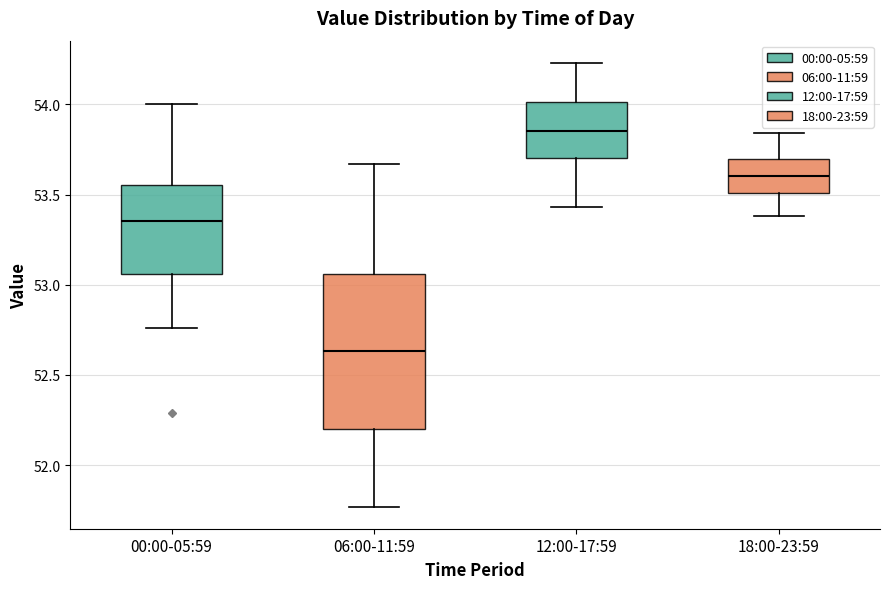

Reading left to right, transcribe this box plot: for each box, give where its median line is, the range the box spans, and where its two whiskers end, as read against the y-axis. The values are not printed on the chart, so give them approximately, as read against the axis.

00:00-05:59: median 53.35, box 53.05 to 53.55, whiskers 52.75 to 54.00
06:00-11:59: median 52.65, box 52.20 to 53.05, whiskers 51.75 to 53.65
12:00-17:59: median 53.85, box 53.70 to 54.00, whiskers 53.45 to 54.25
18:00-23:59: median 53.60, box 53.50 to 53.70, whiskers 53.40 to 53.85